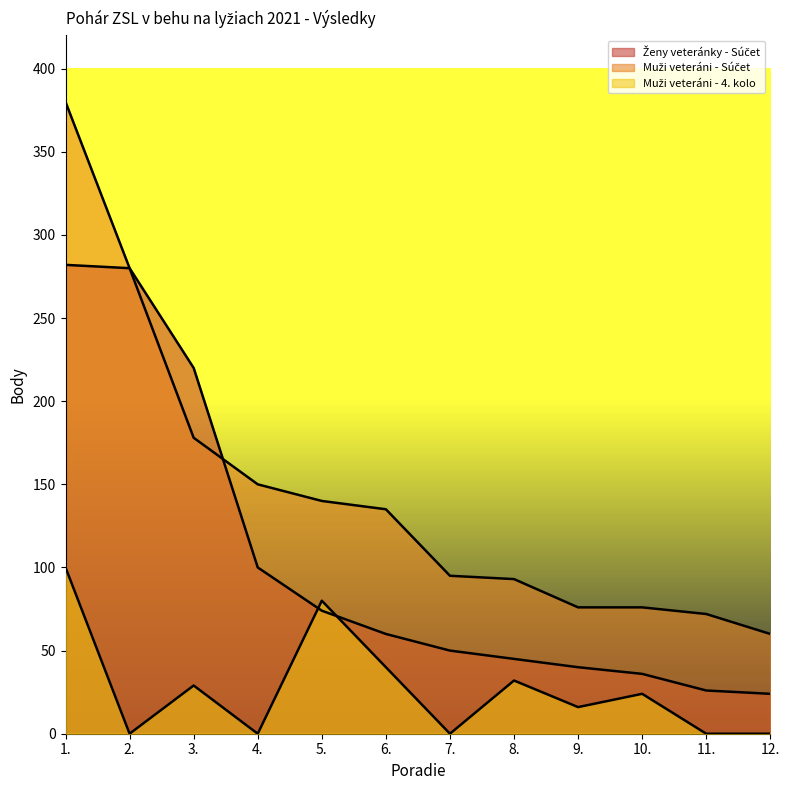

Rank the series by their average value, from highest to lowest.

Muži veteráni - Súčet, Ženy veteránky - Súčet, Muži veteráni - 4. kolo